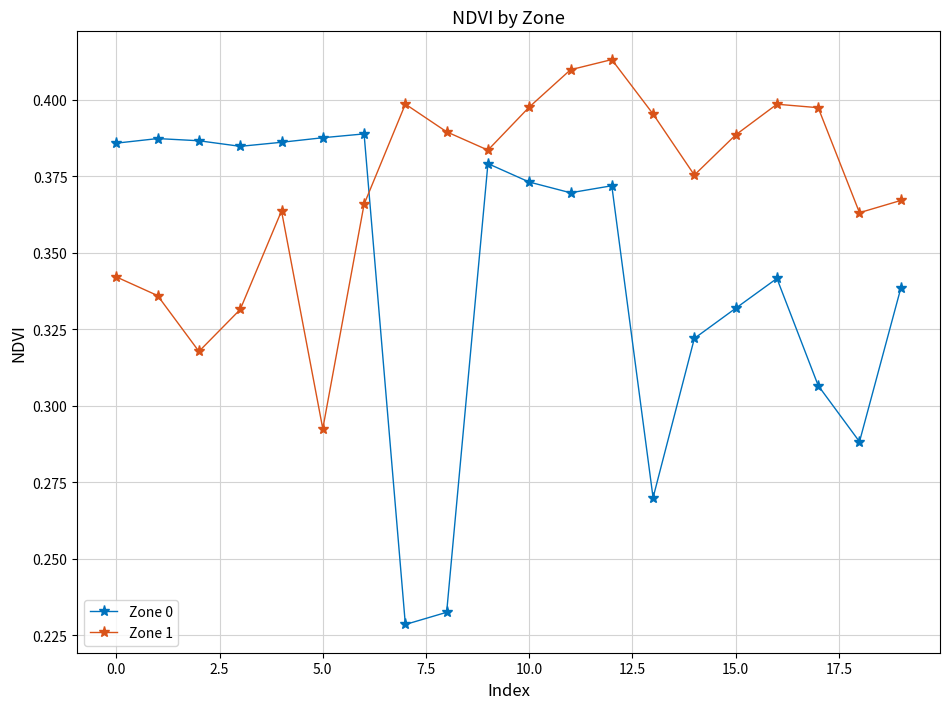

How many intersections are there between Zone 1 and Zone 0?

1